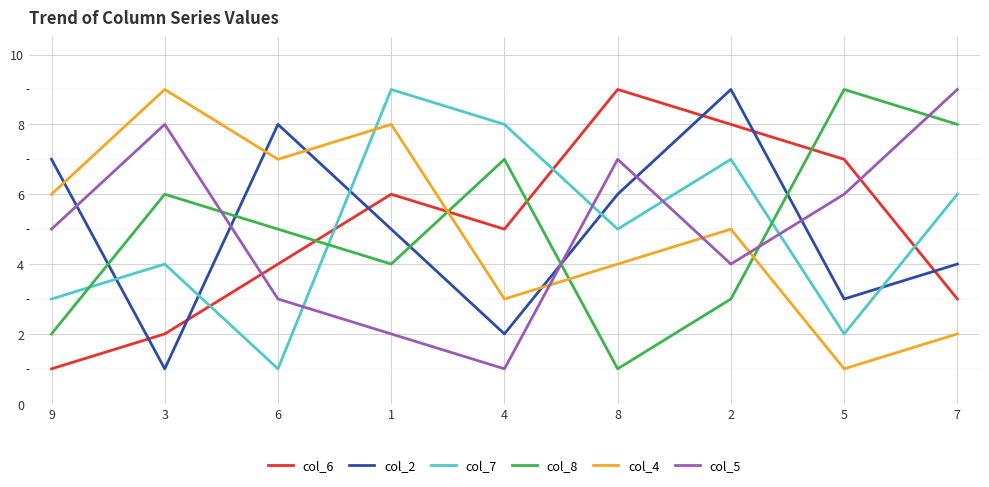

Is the value of col_6 at 6 greater than the value of col_2 at 2?

No